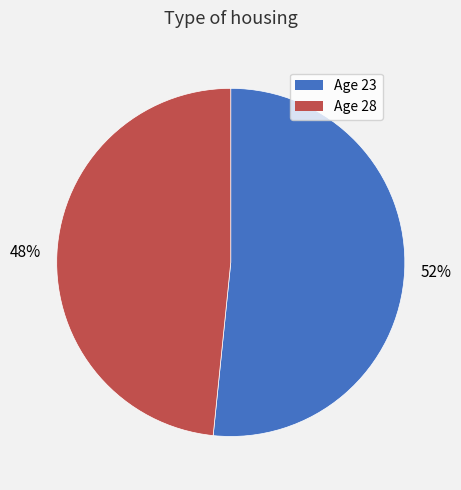

Count the number of slices in the pie.

2